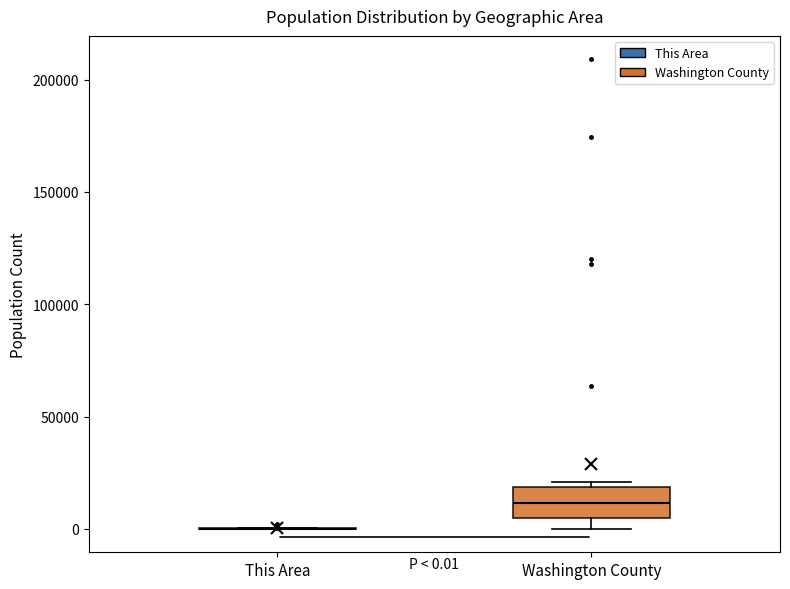

Which box is the tallest, from its lower edge to its upper edge?

Washington County